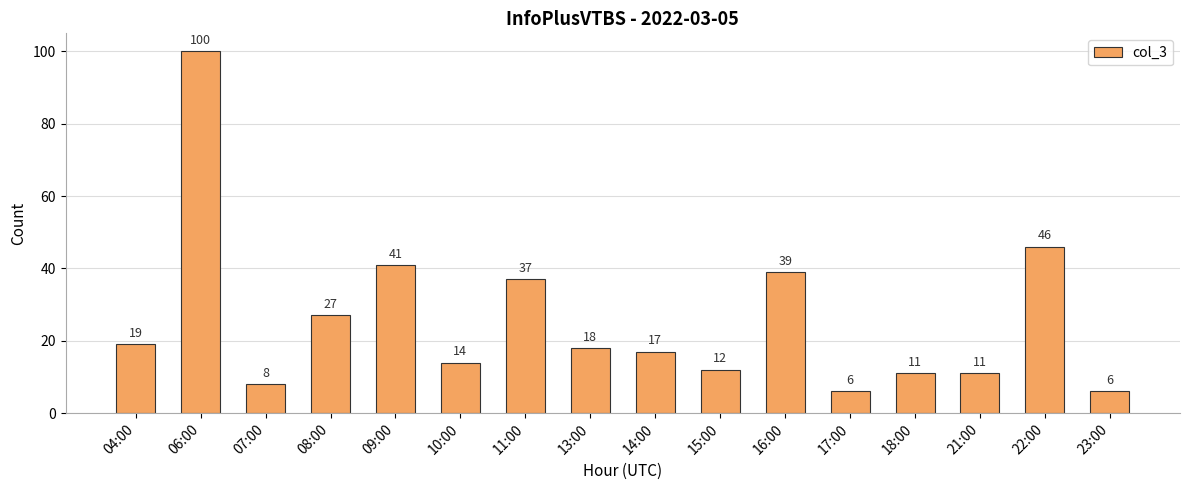

Is it true that the value at 09:00 is 57?

False